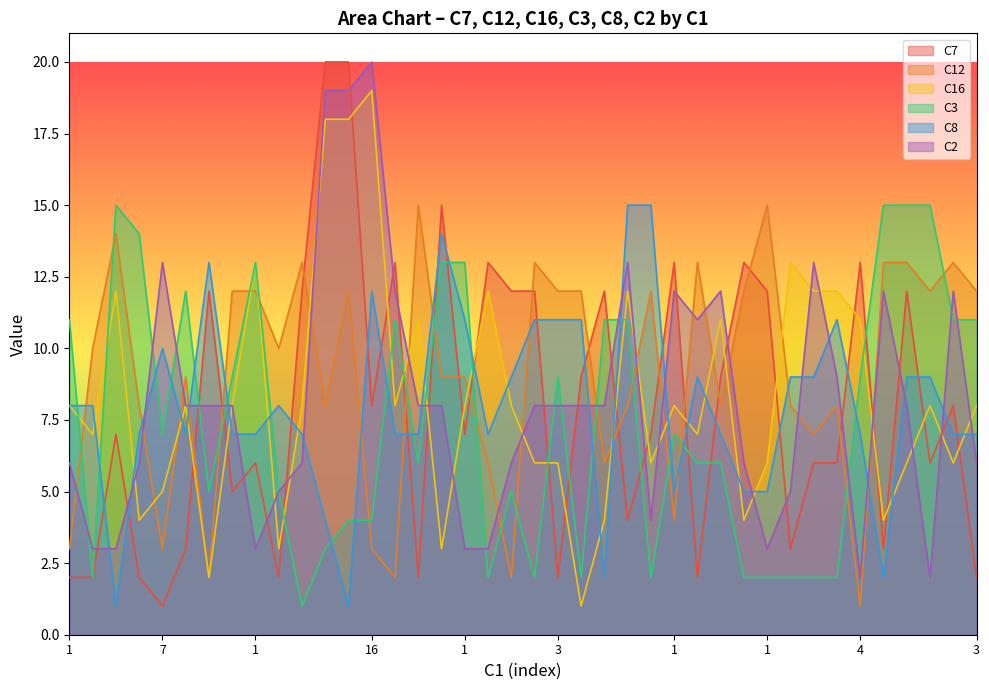

What is the smallest value displayed?

1